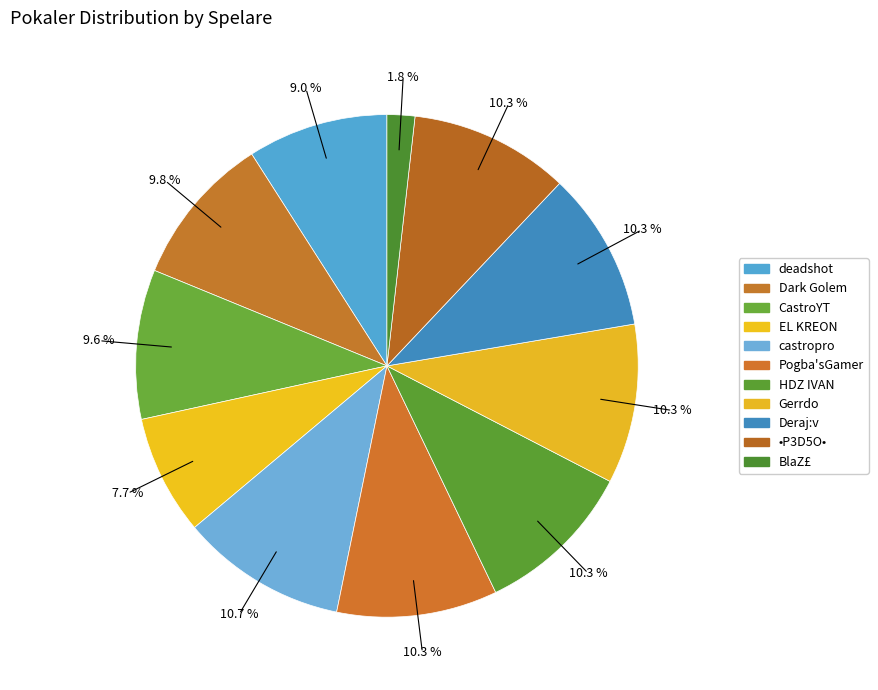

Which slice is the largest?

castropro